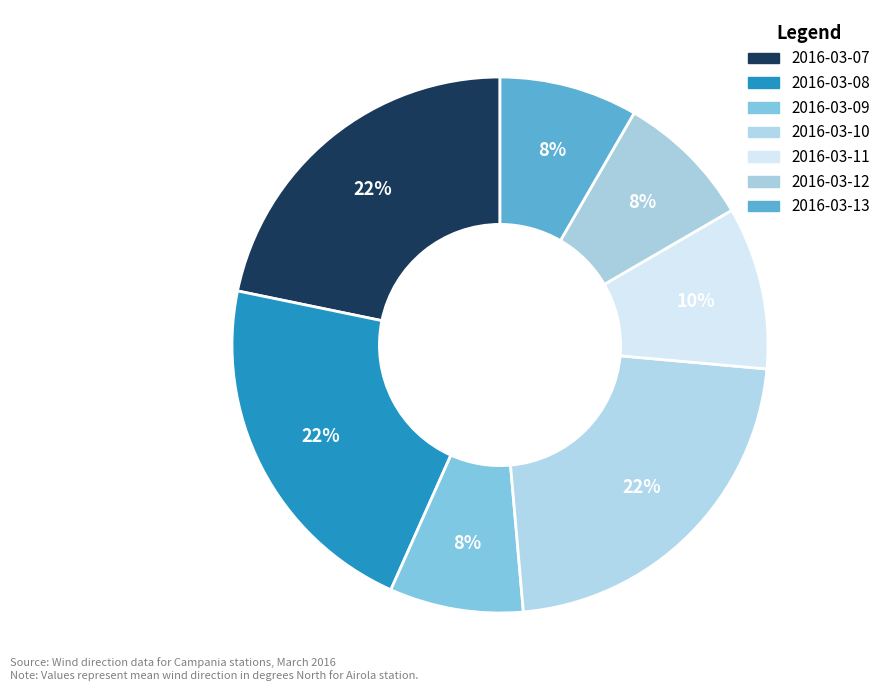

True or false: 2016-03-08 accounts for 30% of the total.

False